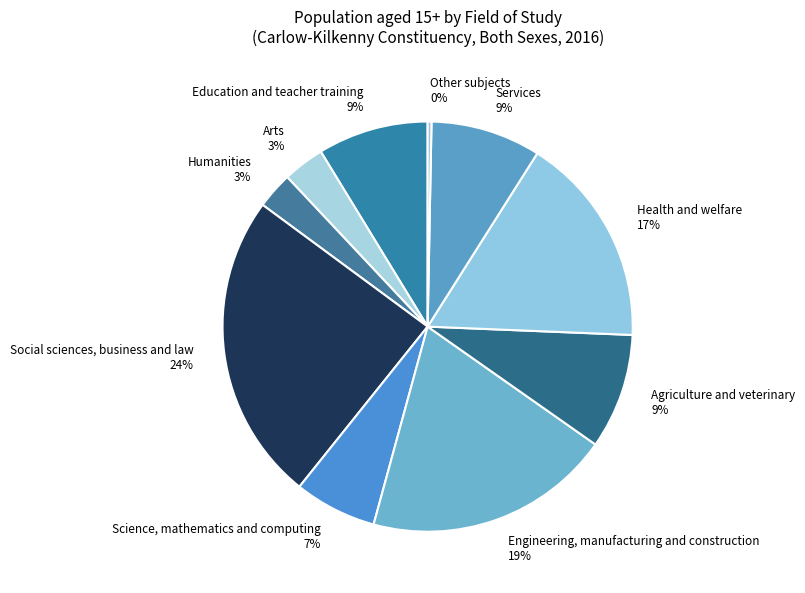

To the nearest percent, what is the average slice percentage?

10%